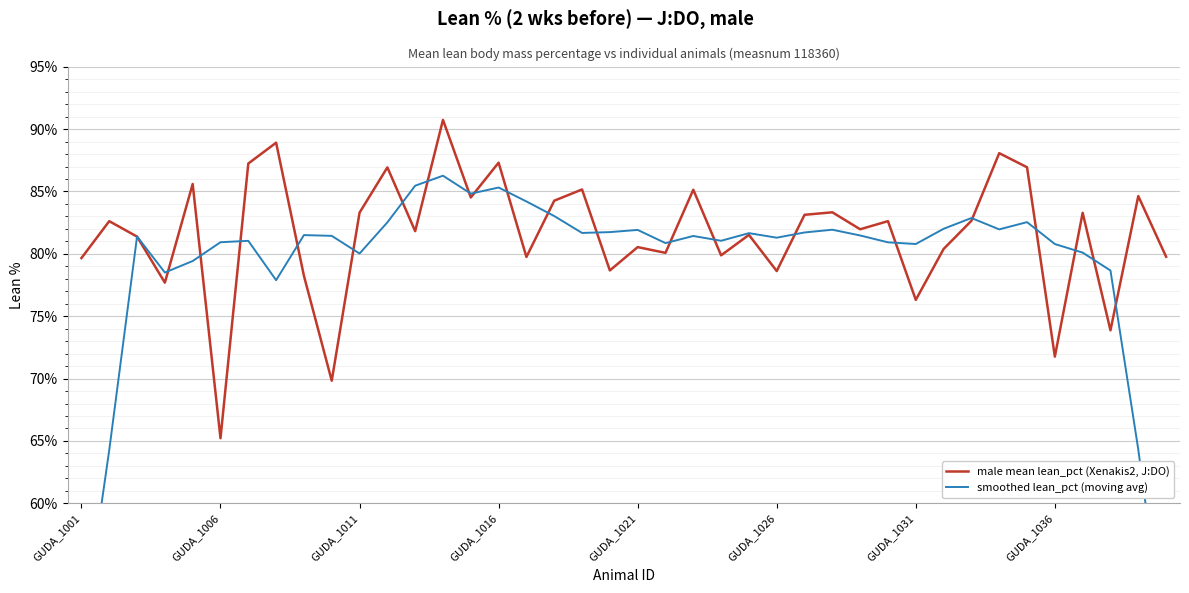

What is the spread (max minus min) of values at 21?

0.8